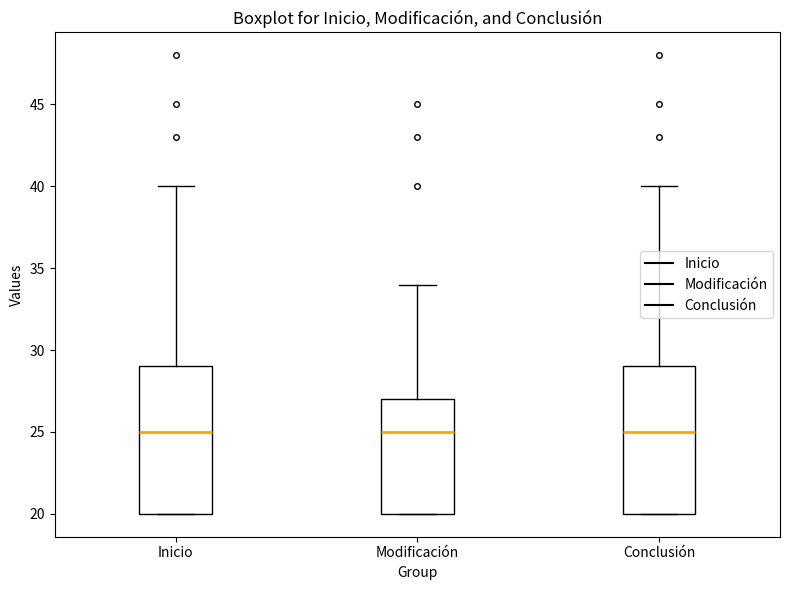

Reading left to right, transcribe this box plot: for each box, give where its median line is, the range the box spans, and where its two whiskers end, as read against the y-axis. The values are not printed on the chart, so give them approximately, as read against the axis.

Inicio: median 25, box 20 to 29, whiskers 20 to 40
Modificación: median 25, box 20 to 27, whiskers 20 to 34
Conclusión: median 25, box 20 to 29, whiskers 20 to 40